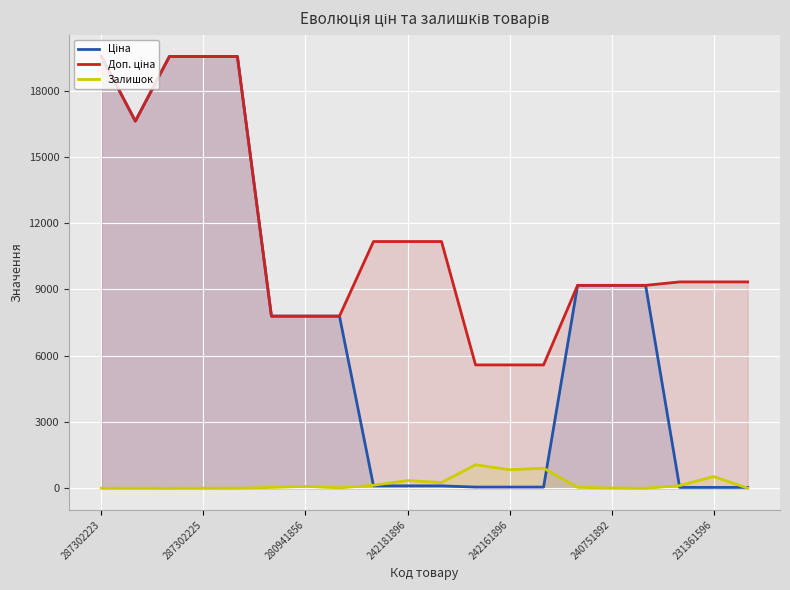

What is the maximum value shown in the chart?

19542.7